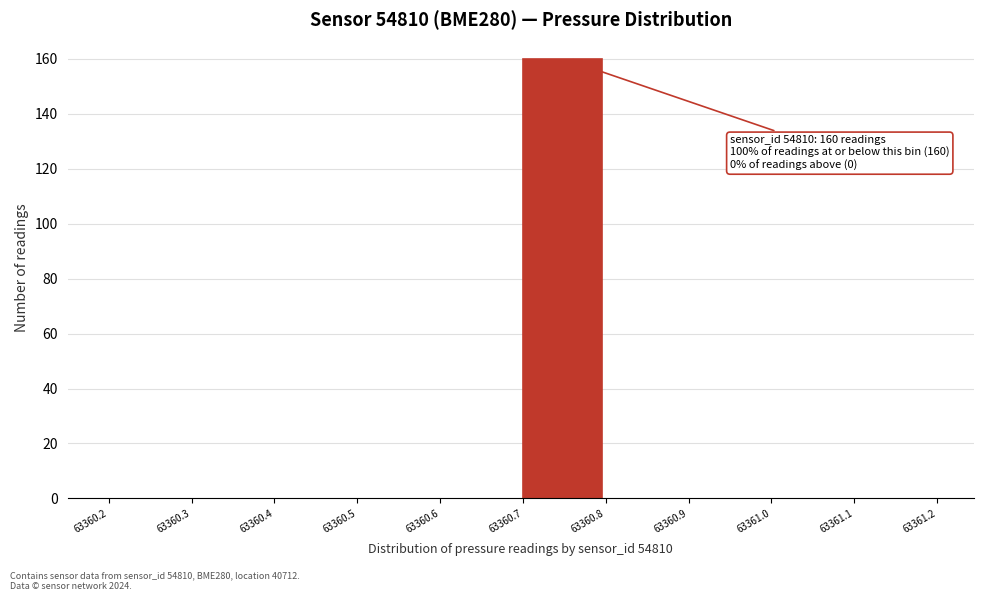

Reading right to left, extract all data points from this chart.

63361.1=0	63361.0=0	63360.9=0	63360.8=0	63360.7=160	63360.6=0	63360.5=0	63360.4=0	63360.3=0	63360.2=0